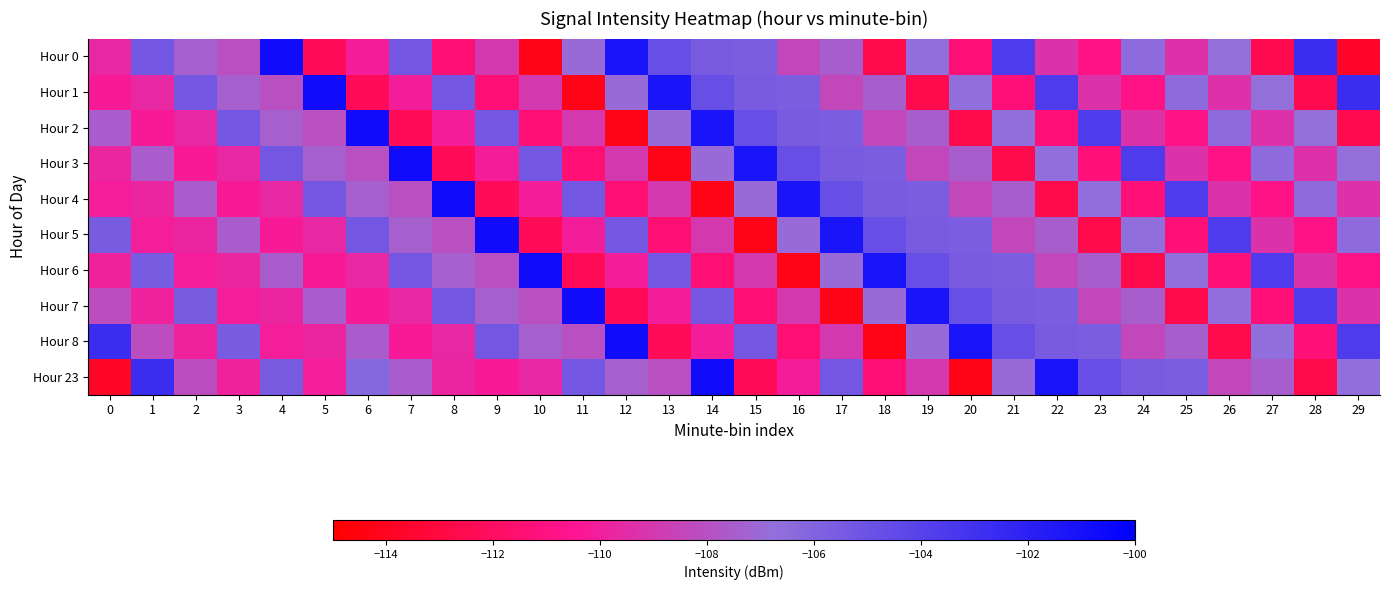

Between 16 and 28, which series saw the biggest shift?

Hour 1